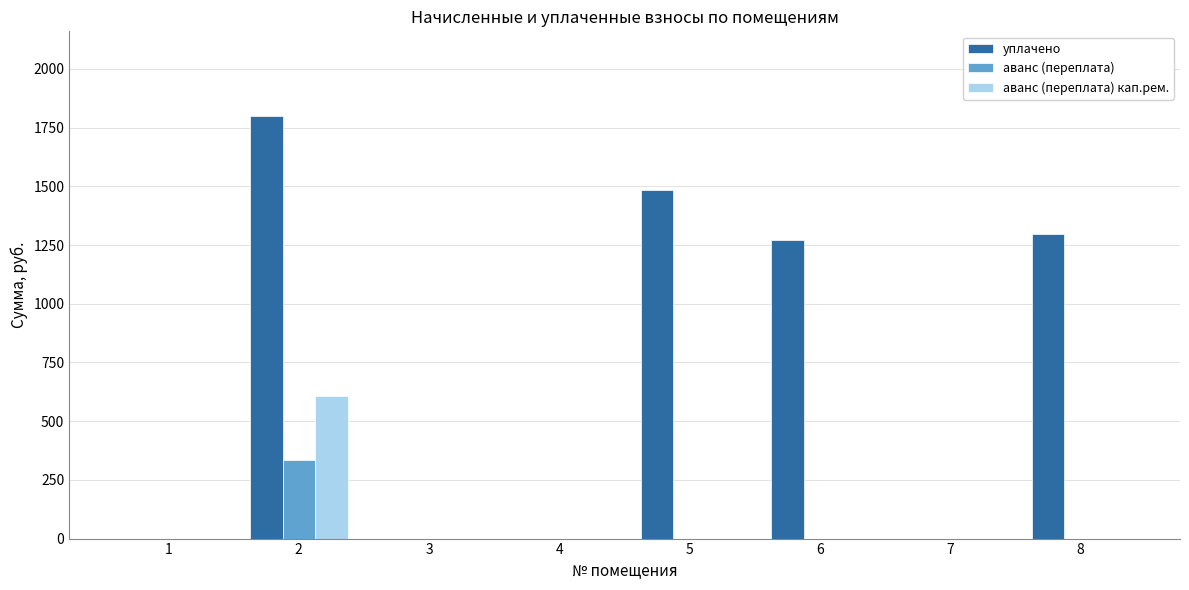

What is the highest value of the уплачено series?

1800.0